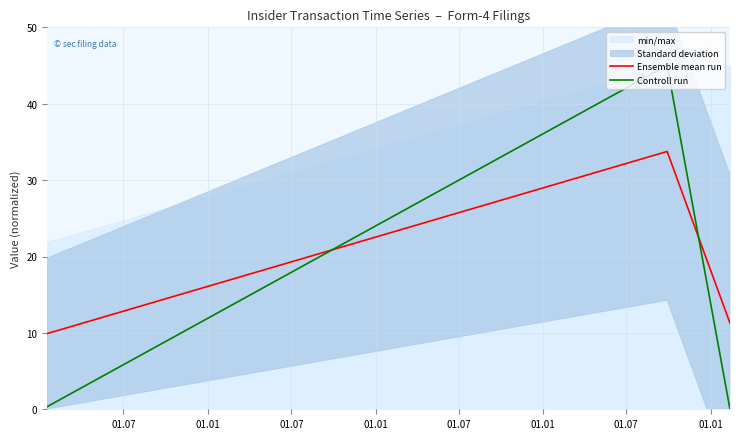

What is the lowest value of the Ensemble mean run series?

9.9